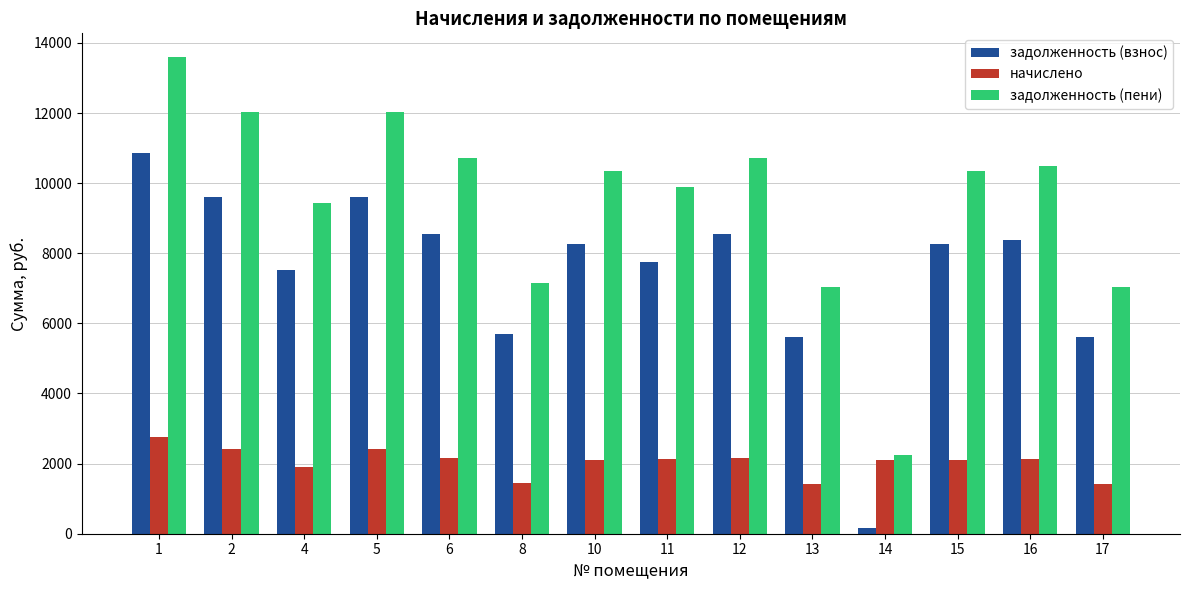

Between 1 and 15, which series saw the biggest shift?

задолженность (пени)